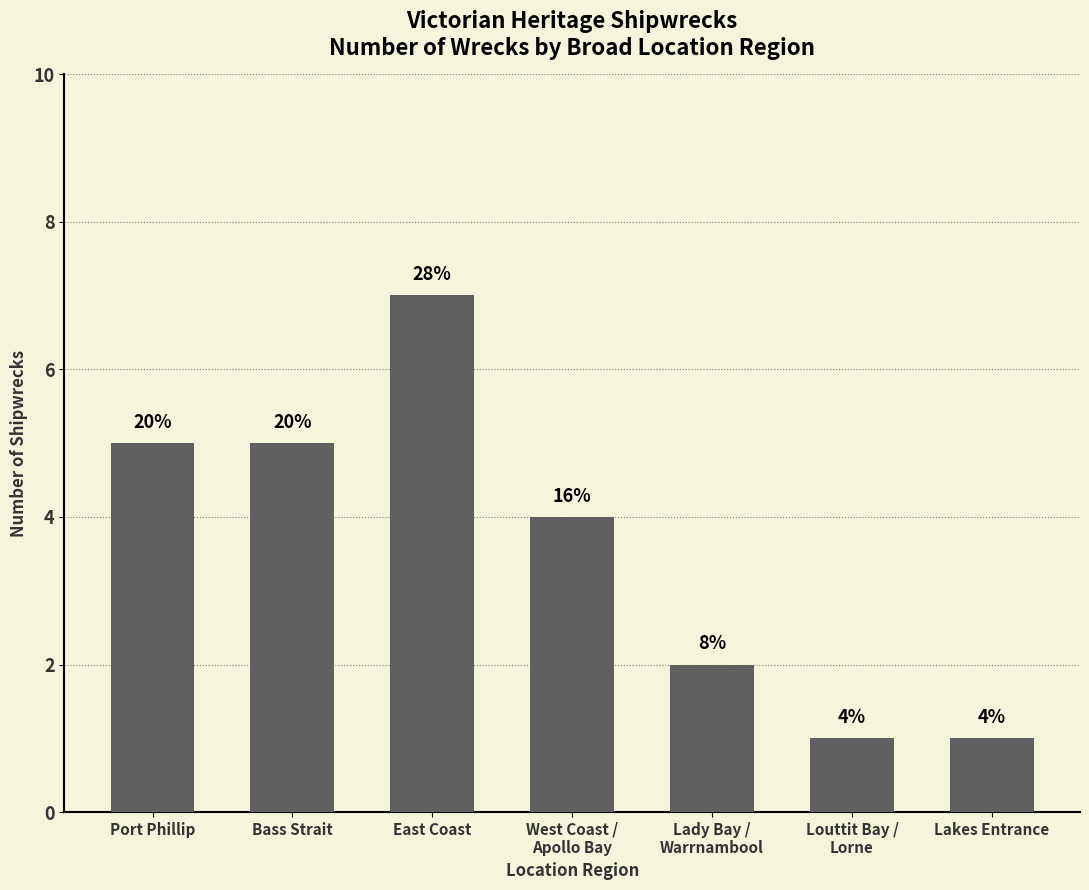

How many bars are there in total?

7